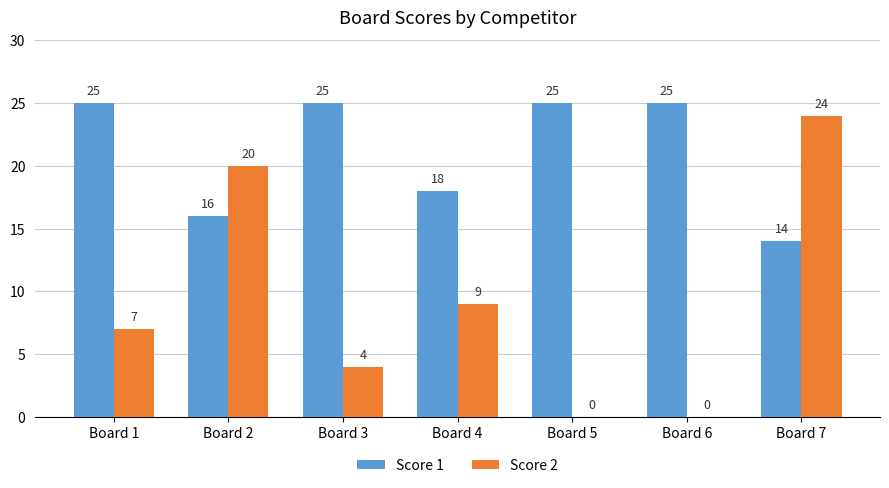

Reading left to right, list all the values displayed in this chart.

Score 1: Board 1=25	Board 2=16	Board 3=25	Board 4=18	Board 5=25	Board 6=25	Board 7=14
Score 2: Board 1=7	Board 2=20	Board 3=4	Board 4=9	Board 5=0	Board 6=0	Board 7=24